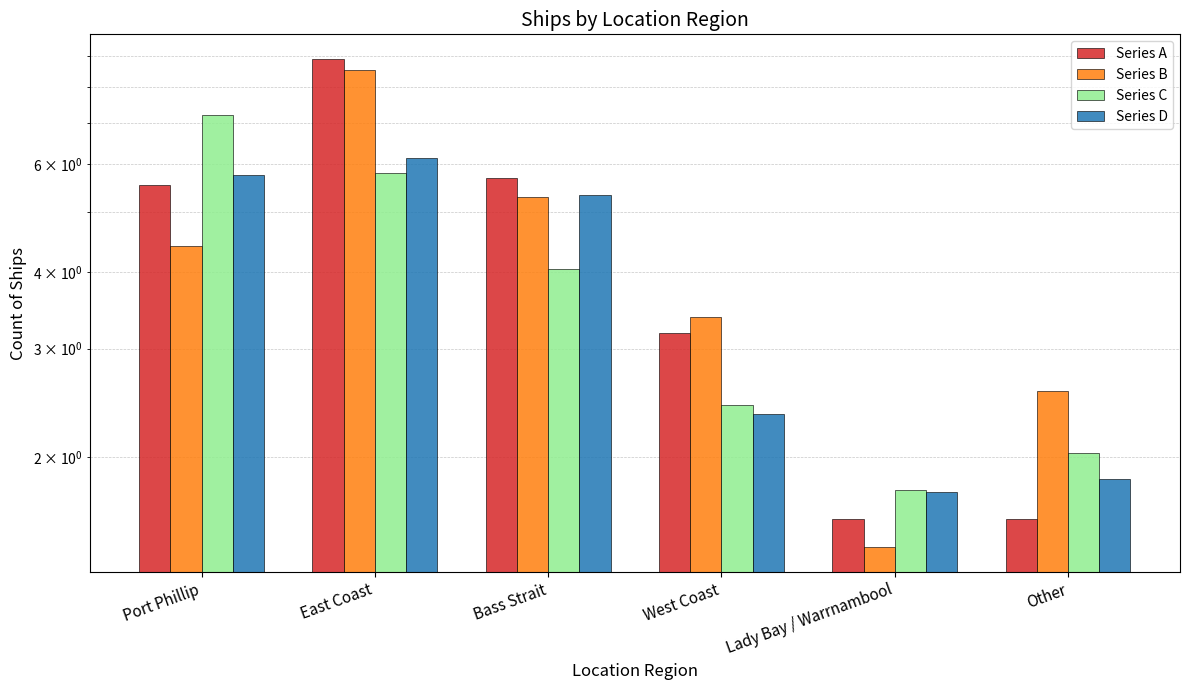

What is the label of the 5th bar from the left?

Lady Bay / Warrnambool